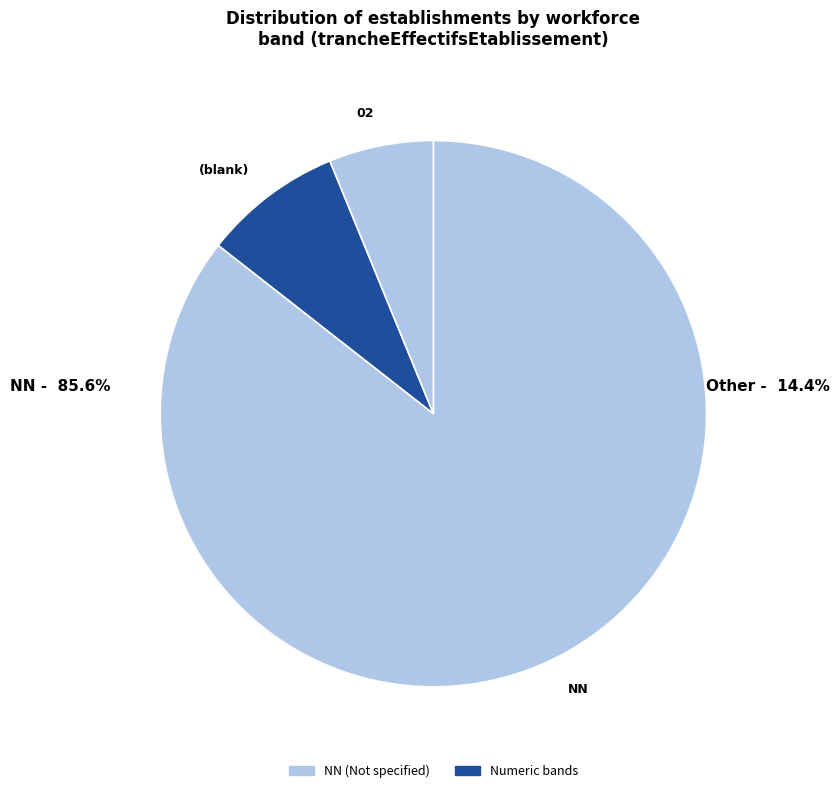

Between NN and (blank), which is larger?

NN